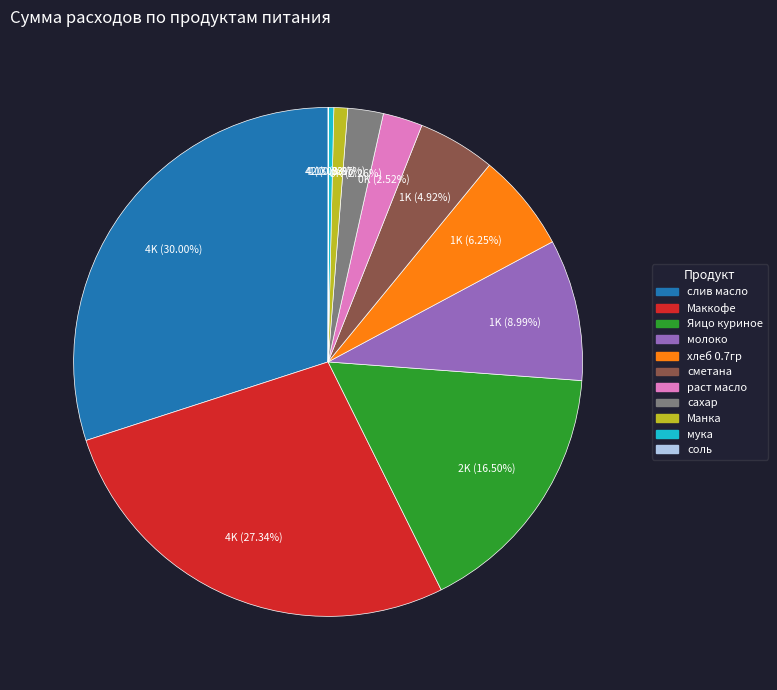

Is the sum of раст масло and сахар greater than half?

No